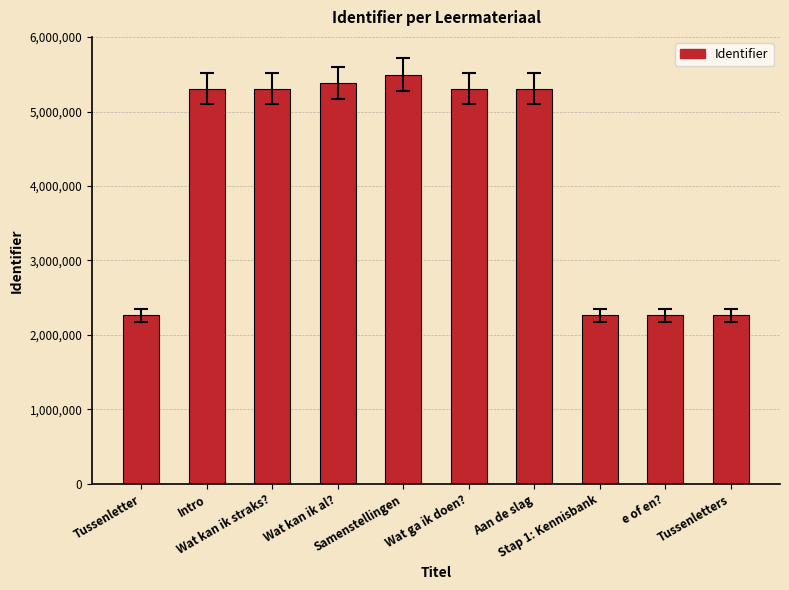

What is the greatest value displayed?

5496356